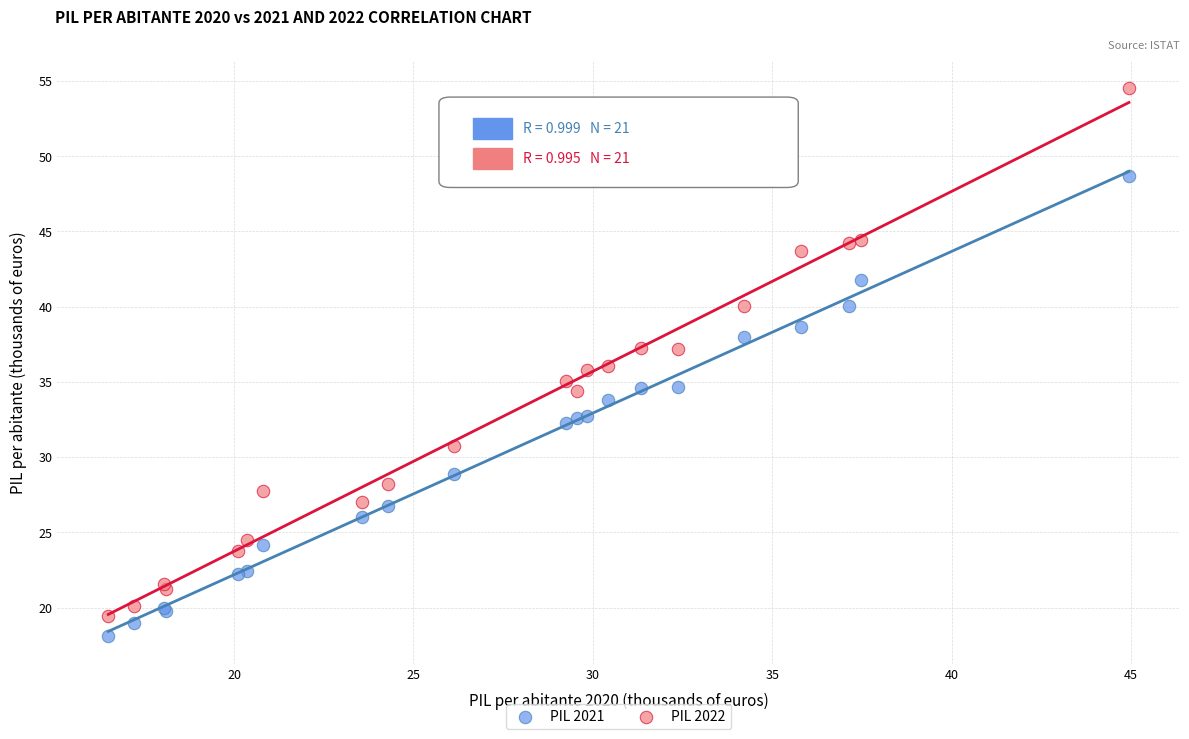

Which series has the largest Y range (max minus min)?

PIL 2022